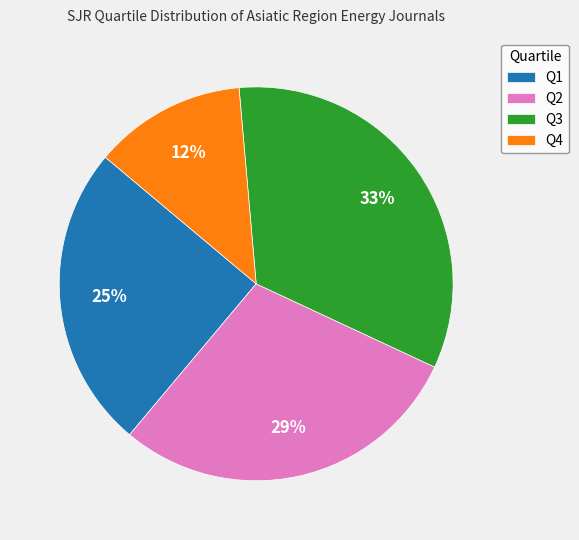

What is the largest slice in the pie chart?

Q3